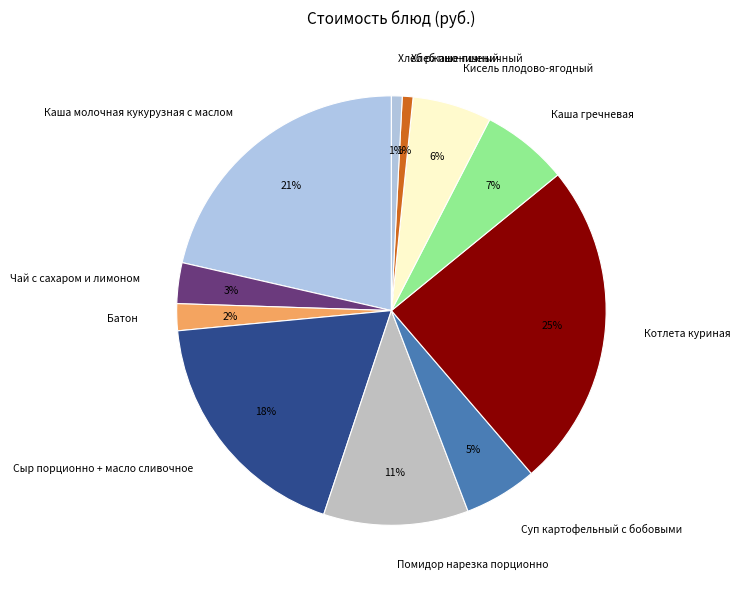

Is the sum of Сыр порционно + масло сливочное and Батон greater than half?

No